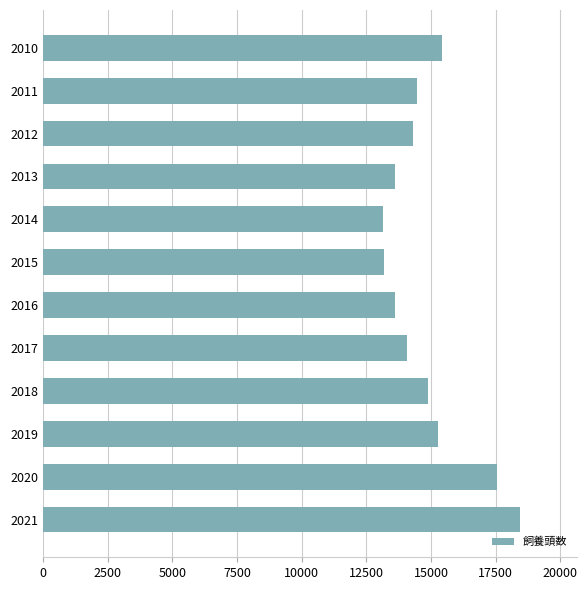

What is the difference between the second highest and minimum values?

4419